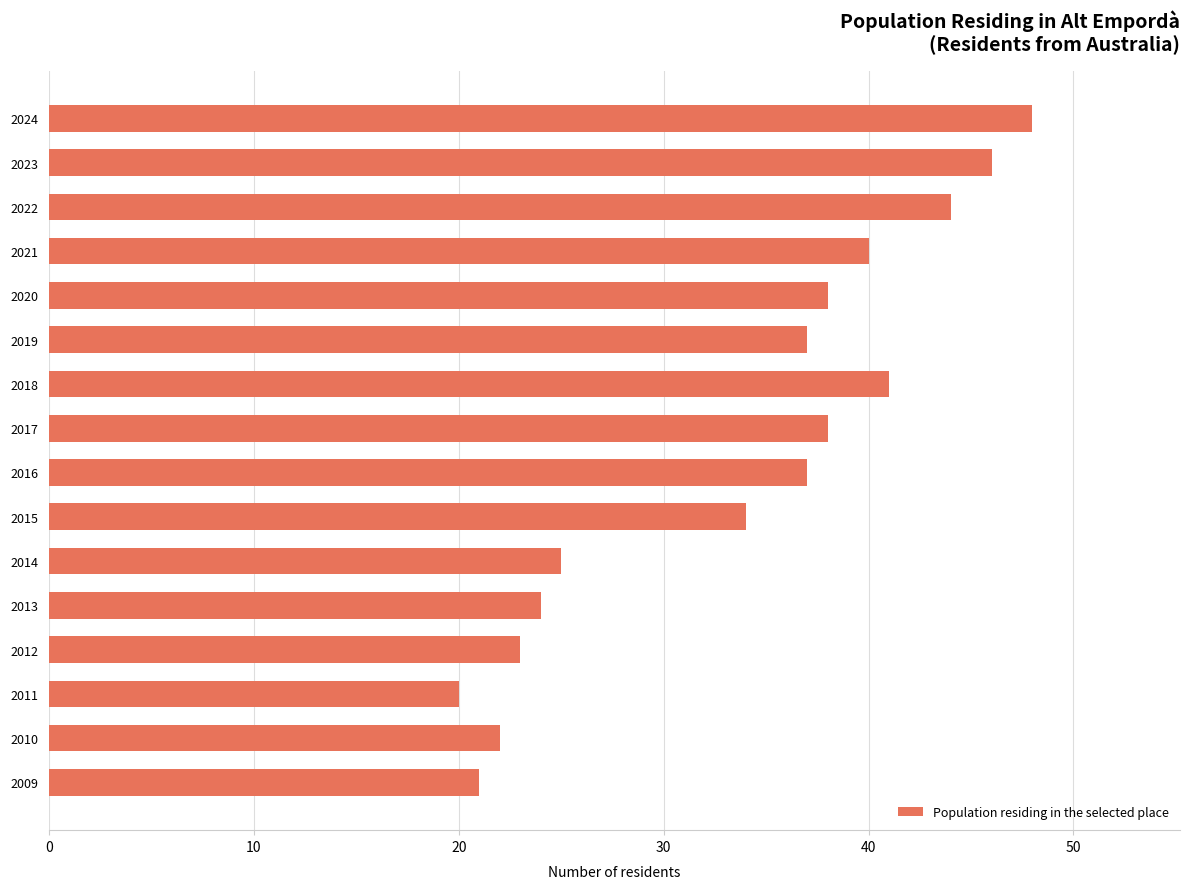

What is the change in value from 2022 to 2024?

+4